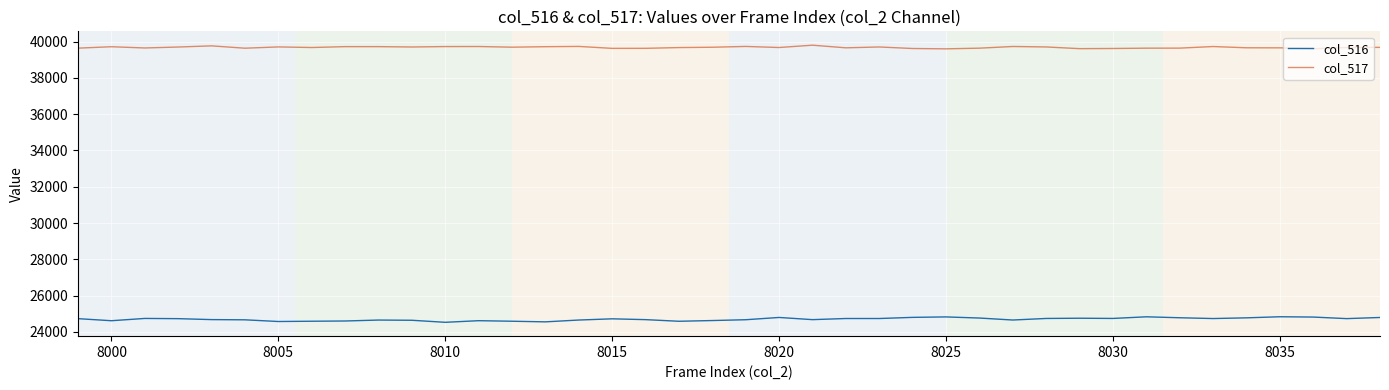

True or false: col_516 and col_517 cross at least once.

False